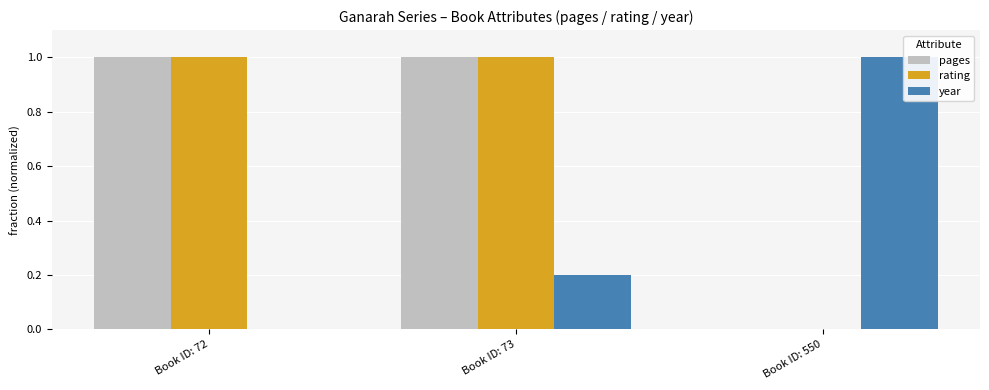

Is it true that rating equals 1.3 at Book ID: 73?

False